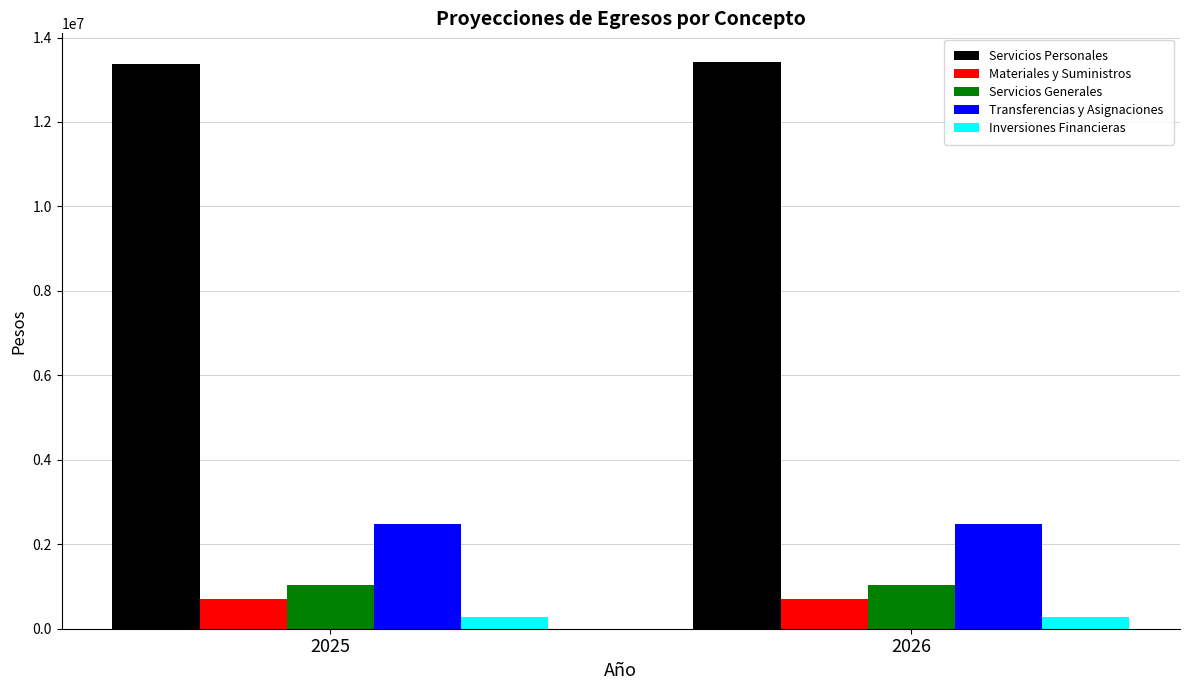

Which series has the largest total across all categories?

Servicios Personales